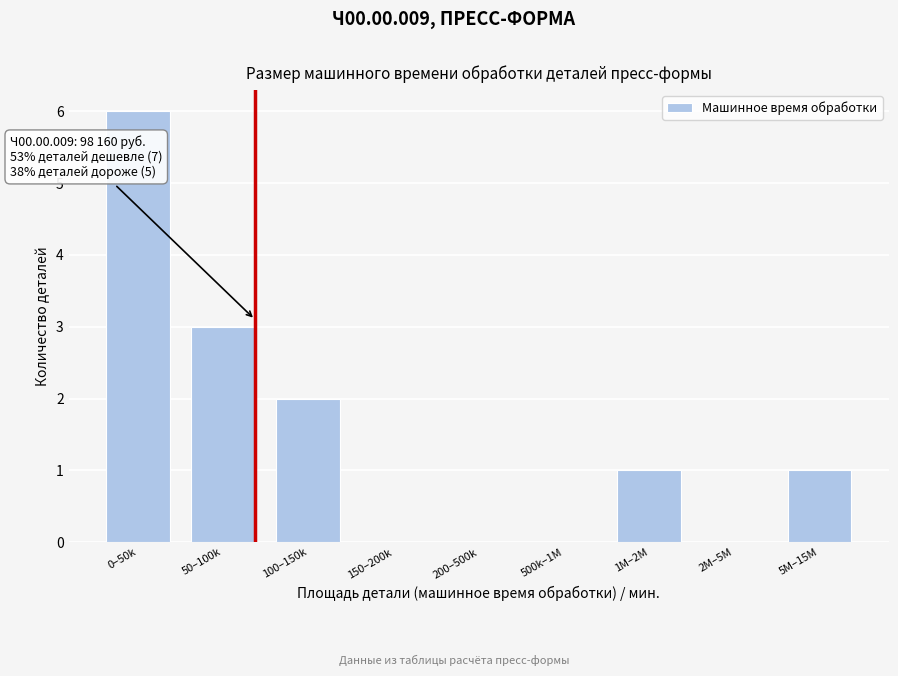

Reading right to left, what are all the values shown in this chart?

5M–15M=1	2M–5M=0	1M–2M=1	500k–1M=0	200–500k=0	150–200k=0	100–150k=2	50–100k=3	0–50k=6